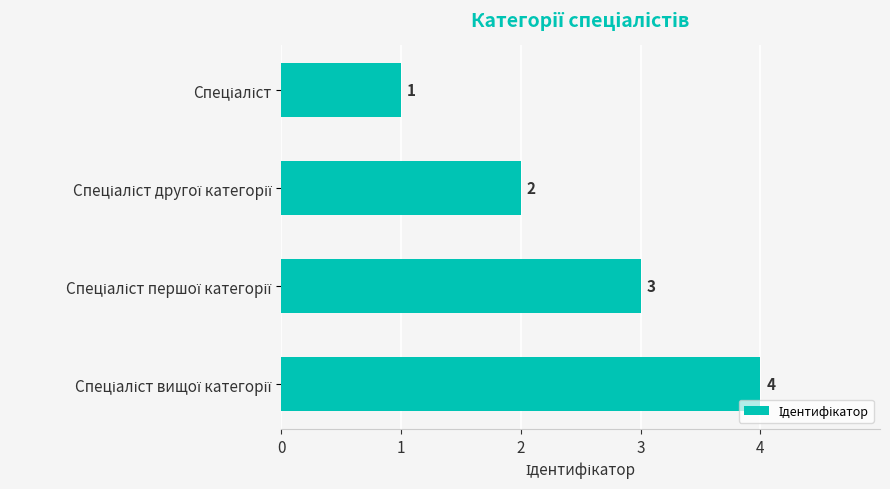

What is the difference between the maximum and minimum values?

3